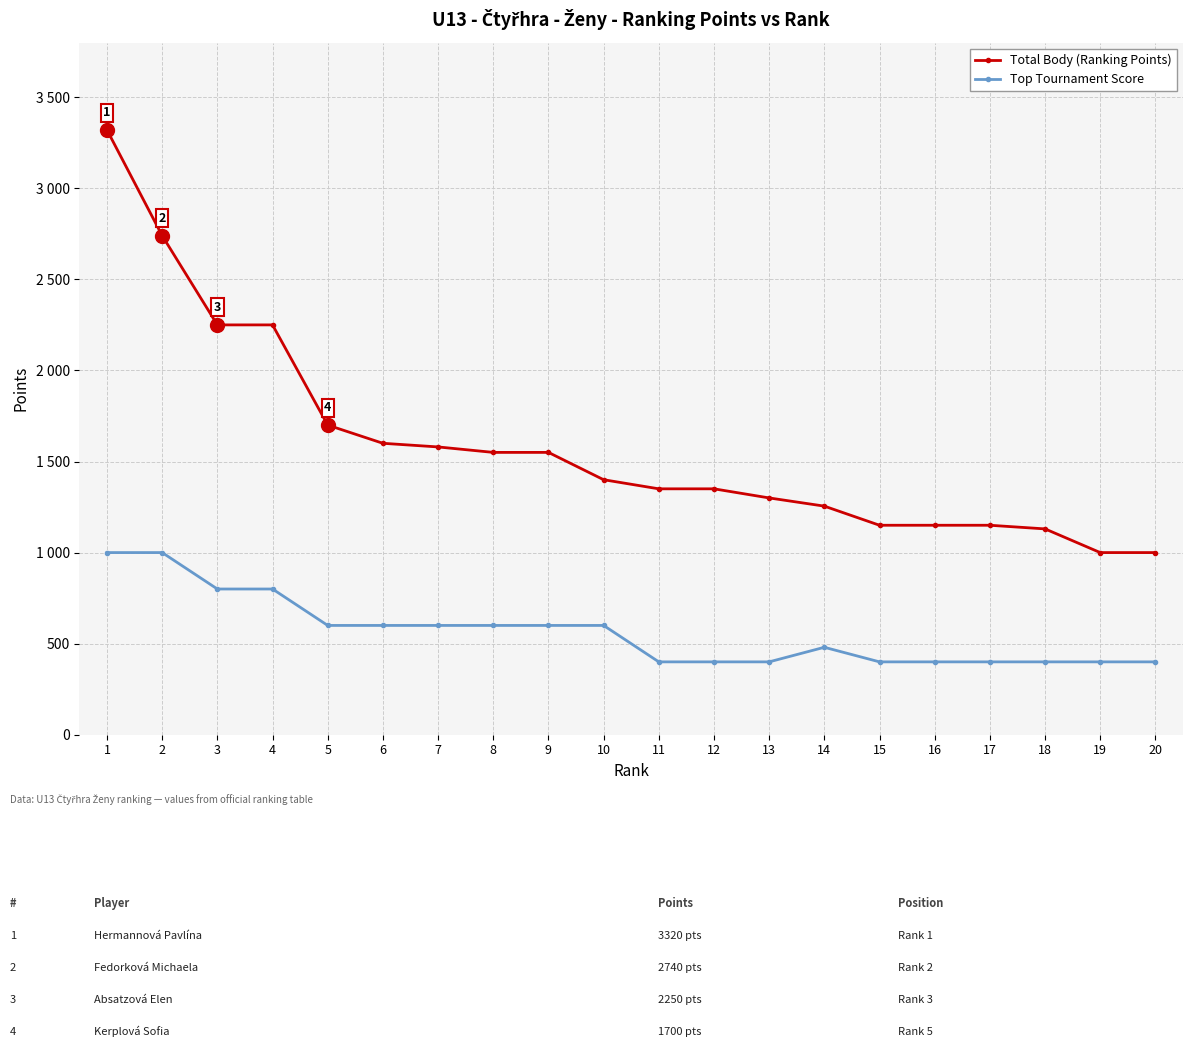

Is this an area chart (filled region under the line)?

No